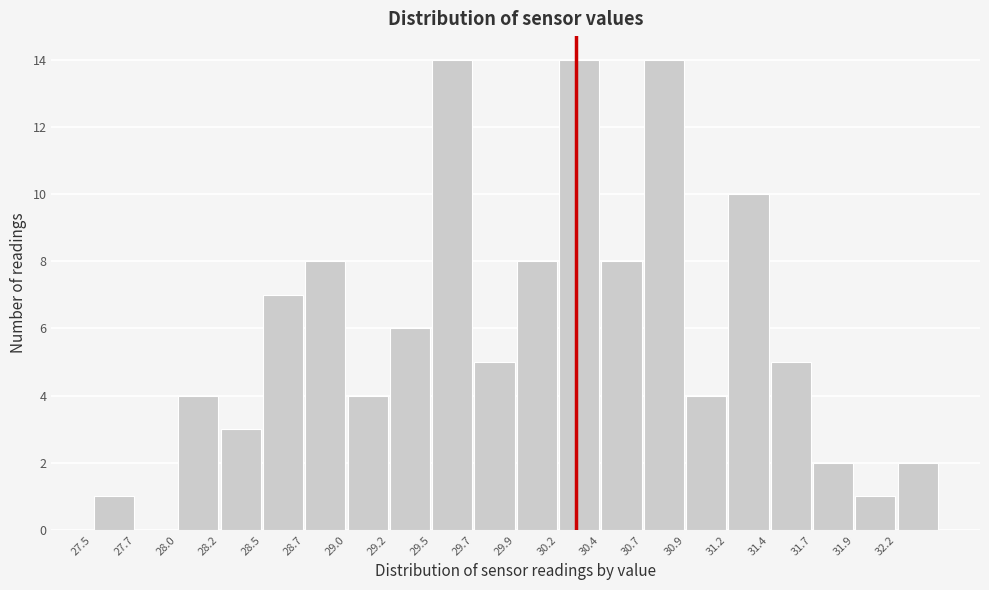

Reading left to right, transcribe this chart: for each bar, give the range it covers on the x-axis and its height. Neither the bar edges nor the heights are printed on the chart, so give them approximately, as read against the axes.

27.500 to 27.745: 1
27.745 to 27.990: 0
27.990 to 28.235: 4
28.235 to 28.480: 3
28.480 to 28.725: 7
28.725 to 28.970: 8
28.970 to 29.215: 4
29.215 to 29.460: 6
29.460 to 29.705: 14
29.705 to 29.950: 5
29.950 to 30.195: 8
30.195 to 30.440: 14
30.440 to 30.685: 8
30.685 to 30.930: 14
30.930 to 31.175: 4
31.175 to 31.420: 10
31.420 to 31.665: 5
31.665 to 31.910: 2
31.910 to 32.155: 1
32.155 to 32.400: 2